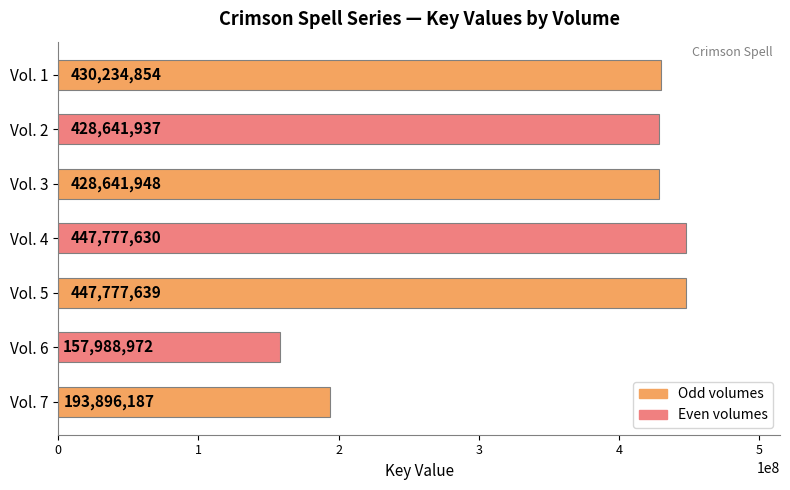

Count the number of categories in the chart.

7